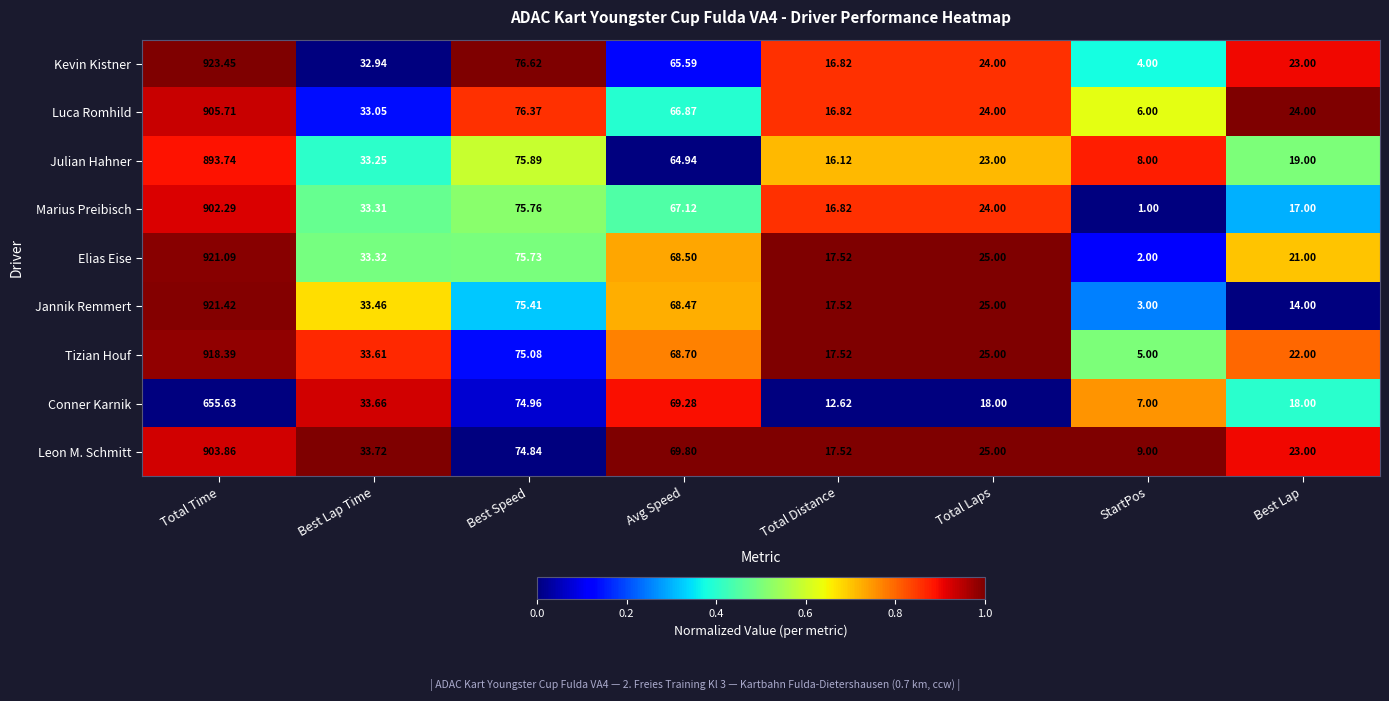

Rank the series by their maximum value, from highest to lowest.

Kevin Kistner, Jannik Remmert, Elias Eise, Tizian Houf, Luca Romhild, Leon M. Schmitt, Marius Preibisch, Julian Hahner, Conner Karnik